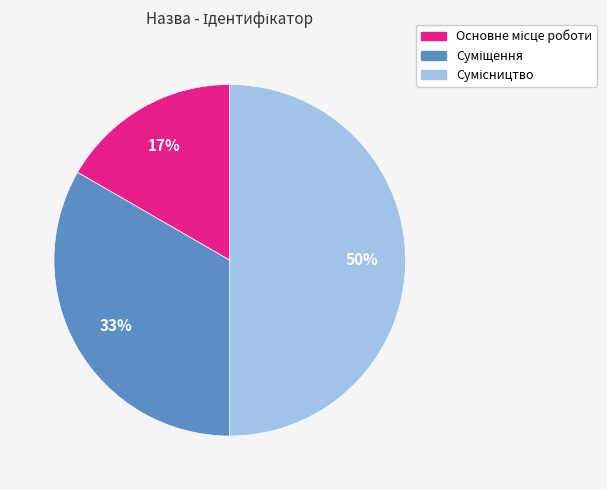

To the nearest percent, what is the difference between the largest and smallest slice percentages?

33%